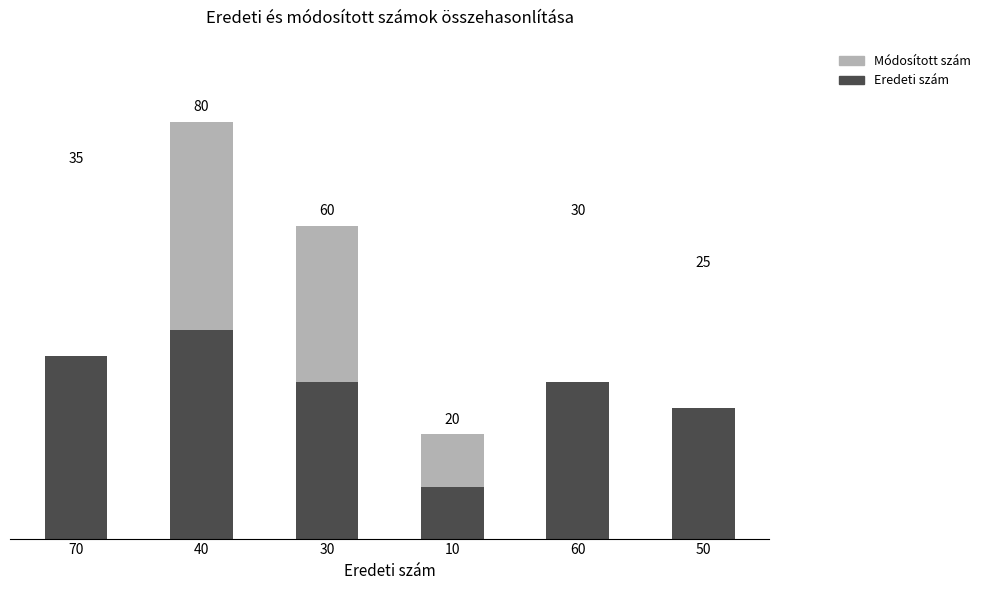

What are all the series names shown in the legend?

Módosított szám, Eredeti szám